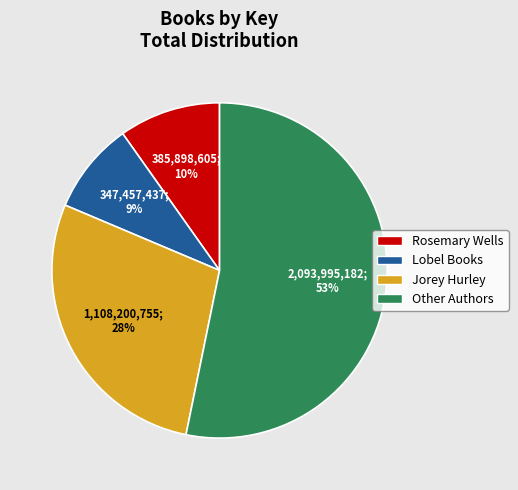

Is there any slice that represents more than half of the pie?

Yes